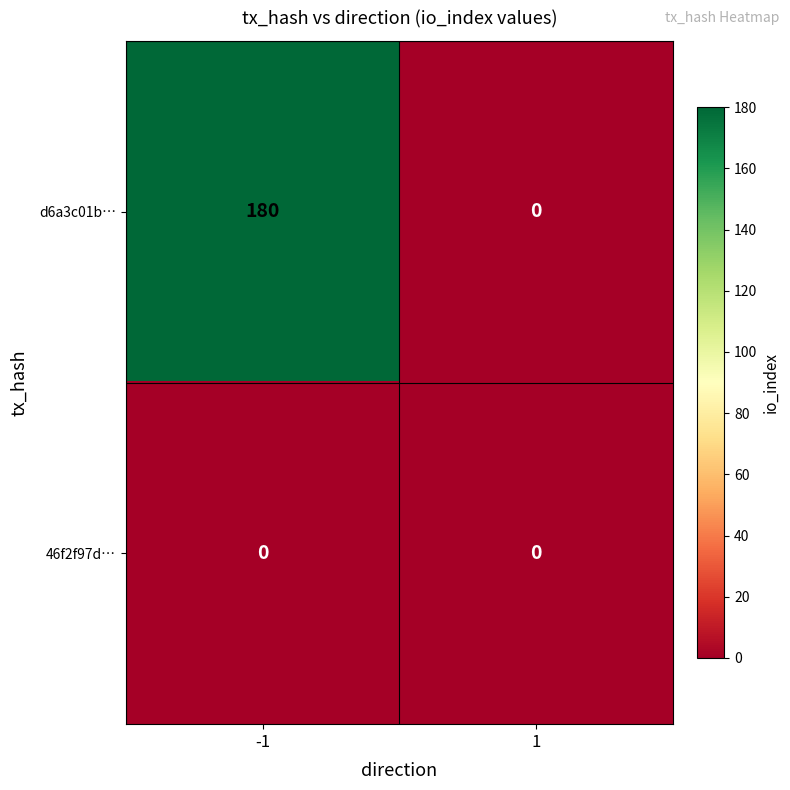

Between -1 and 1, which series saw the biggest shift?

d6a3c01b…